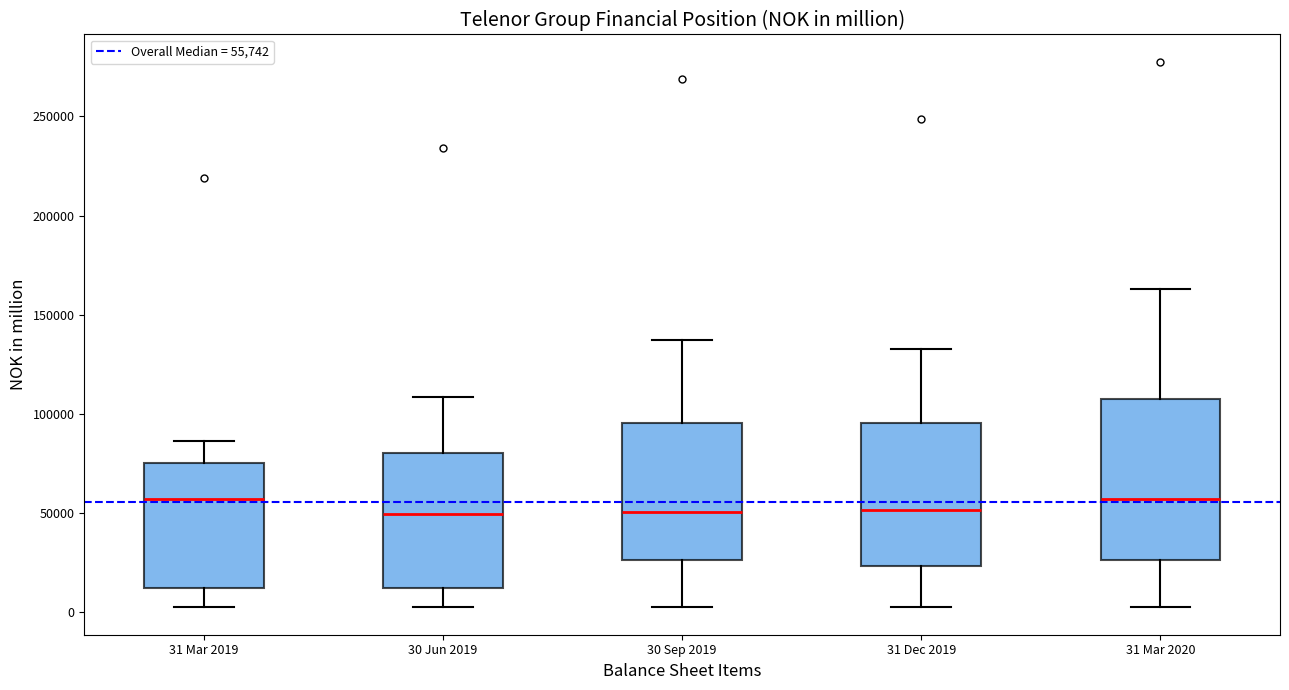

Where does the lower whisker of the box for 30 Jun 2019 end on the y-axis? The values are not printed on the chart, so give them approximately, as read against the axis.

0